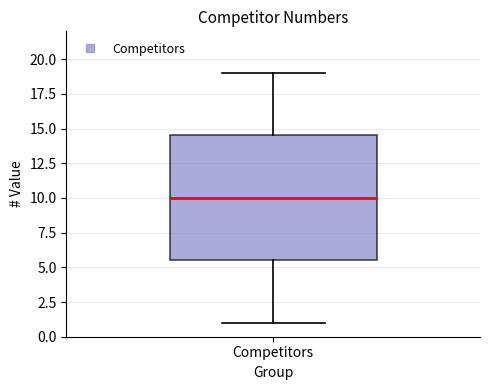

Transcribe this box plot: give where the median line is, the range the box spans, and where the two whiskers end, as read against the y-axis. The values are not printed on the chart, so give them approximately, as read against the axis.

median 10.0, box 5.5 to 14.5, whiskers 1.0 to 19.0